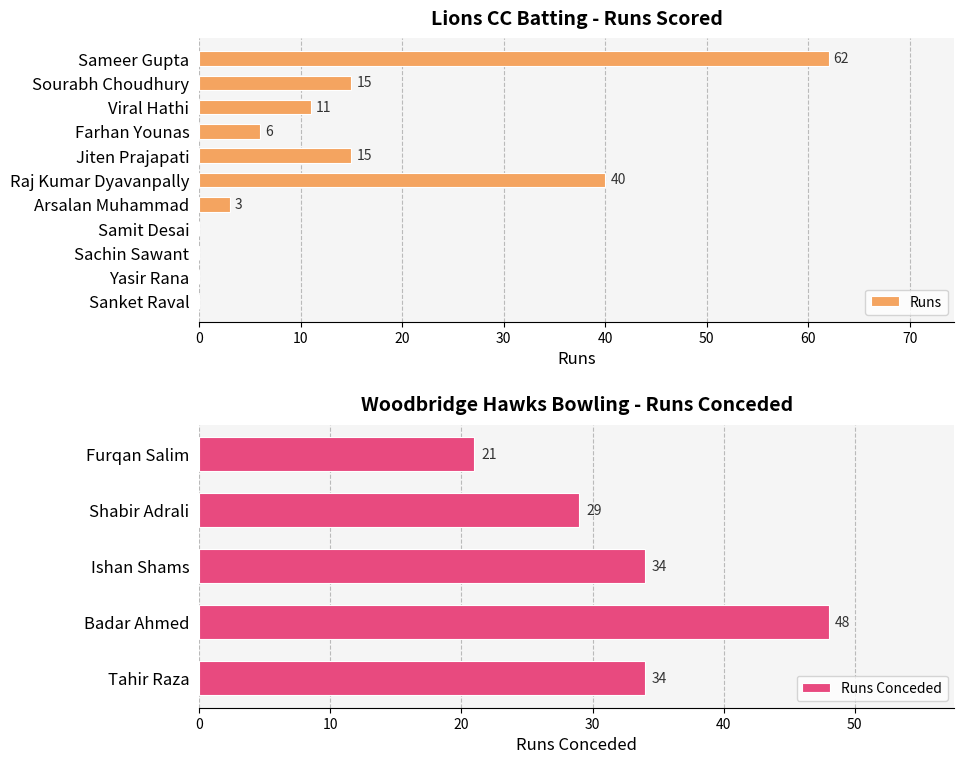

The value at Sachin Sawant is 37. True or false?

False